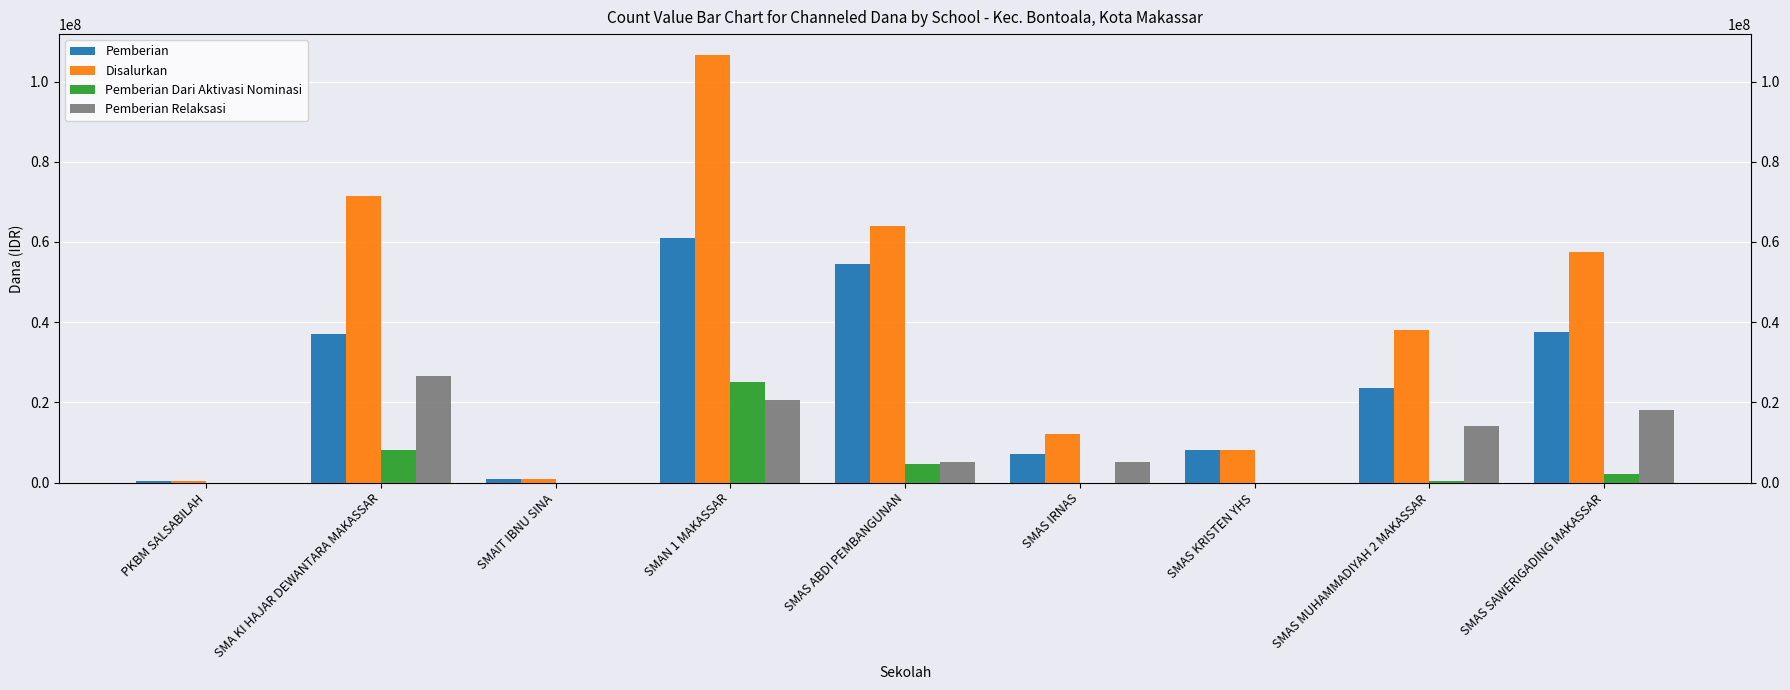

Reading left to right, extract all data points from this chart.

Pemberian: PKBM SALSABILAH=500000	SMA KI HAJAR DEWANTARA MAKASSAR=37000000	SMAIT IBNU SINA=1000000	SMAN 1 MAKASSAR=61000000	SMAS ABDI PEMBANGUNAN=54500000	SMAS IRNAS=7000000	SMAS KRISTEN YHS=8000000	SMAS MUHAMMADIYAH 2 MAKASSAR=23500000	SMAS SAWERIGADING MAKASSAR=37500000
Disalurkan: PKBM SALSABILAH=500000	SMA KI HAJAR DEWANTARA MAKASSAR=71500000	SMAIT IBNU SINA=1000000	SMAN 1 MAKASSAR=106500000	SMAS ABDI PEMBANGUNAN=64000000	SMAS IRNAS=12000000	SMAS KRISTEN YHS=8000000	SMAS MUHAMMADIYAH 2 MAKASSAR=38000000	SMAS SAWERIGADING MAKASSAR=57500000
Pemberian Dari Aktivasi Nominasi: PKBM SALSABILAH=0	SMA KI HAJAR DEWANTARA MAKASSAR=8000000	SMAIT IBNU SINA=0	SMAN 1 MAKASSAR=25000000	SMAS ABDI PEMBANGUNAN=4500000	SMAS IRNAS=0	SMAS KRISTEN YHS=0	SMAS MUHAMMADIYAH 2 MAKASSAR=500000	SMAS SAWERIGADING MAKASSAR=2000000
Pemberian Relaksasi: PKBM SALSABILAH=0	SMA KI HAJAR DEWANTARA MAKASSAR=26500000	SMAIT IBNU SINA=0	SMAN 1 MAKASSAR=20500000	SMAS ABDI PEMBANGUNAN=5000000	SMAS IRNAS=5000000	SMAS KRISTEN YHS=0	SMAS MUHAMMADIYAH 2 MAKASSAR=14000000	SMAS SAWERIGADING MAKASSAR=18000000